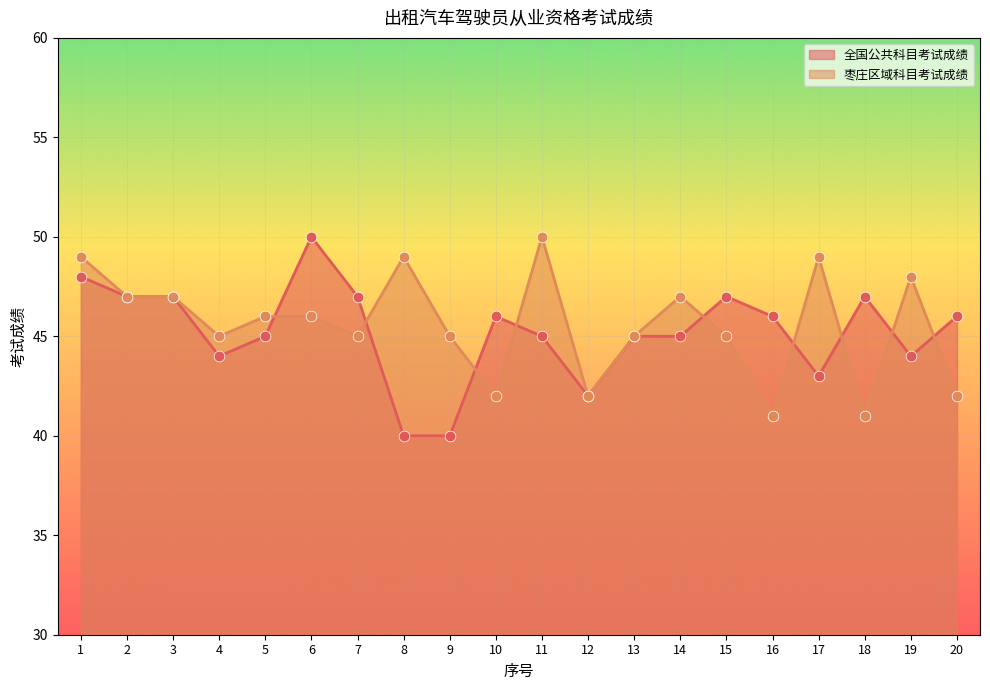

Approximately how many times larger is the value at 6 compared to 1?

1.0